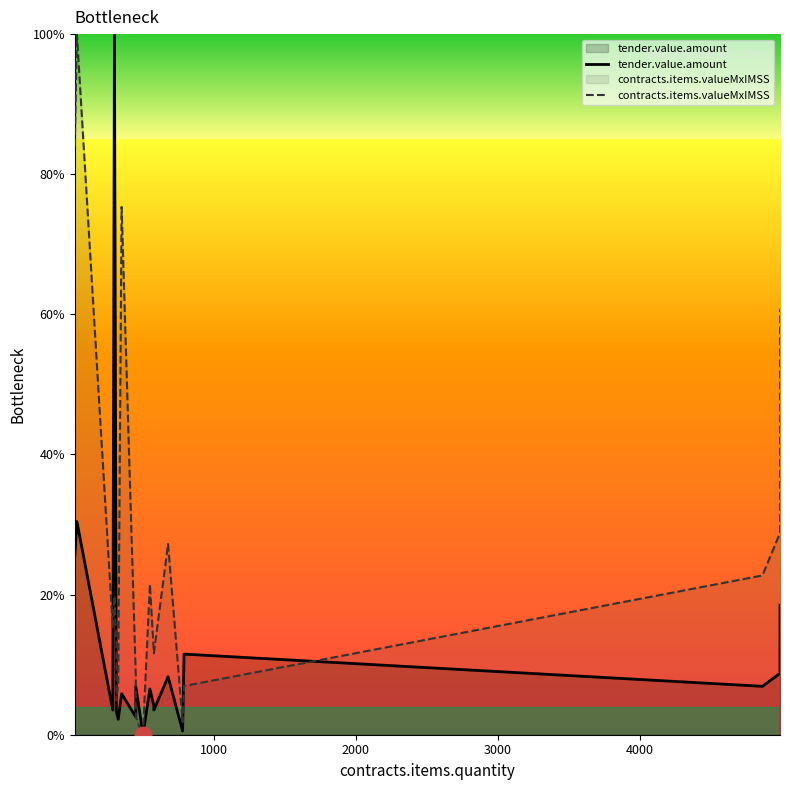

True or false: contracts.items.valueMxIMSS and tender.value.amount cross at least once.

True